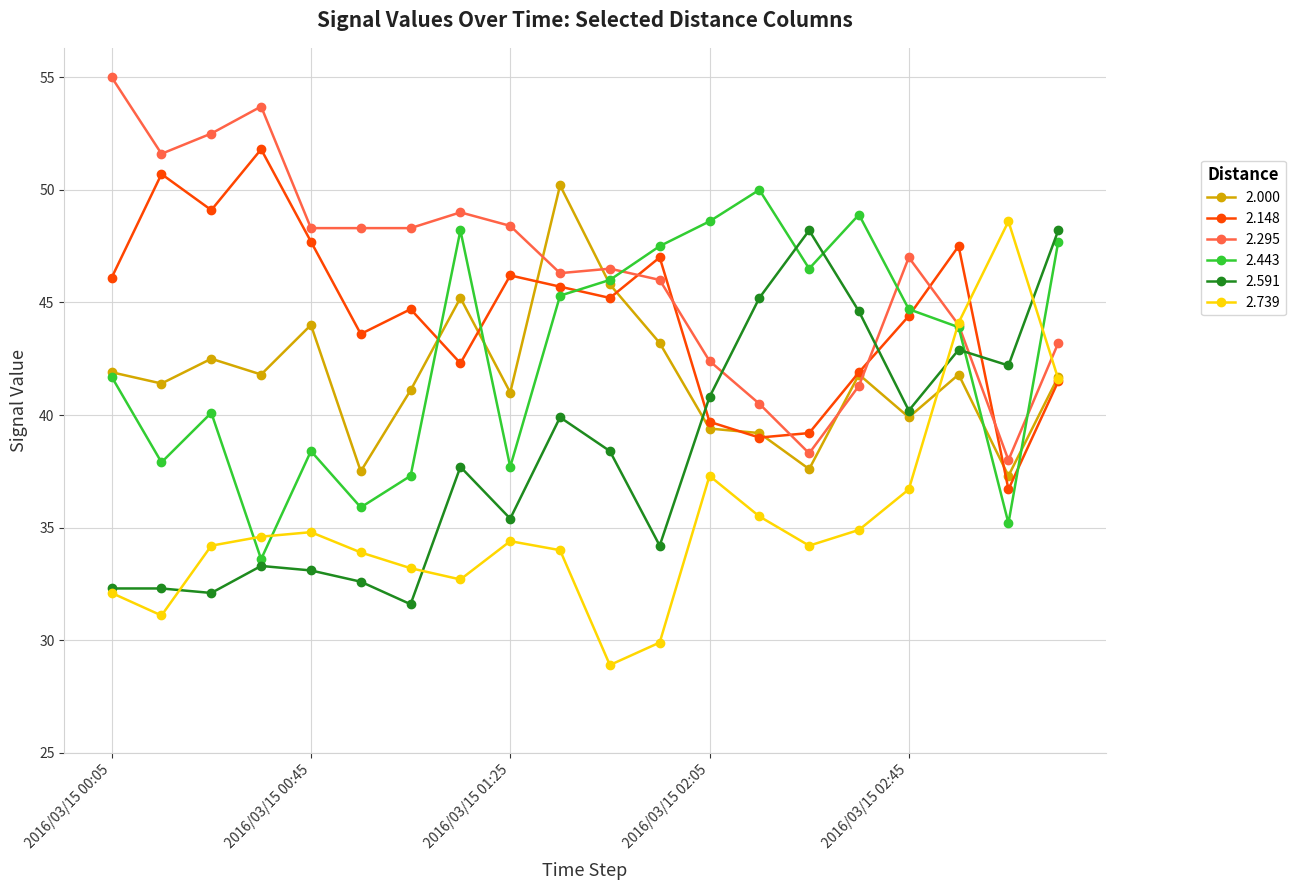

How many interior local peaks does the 2.443 series have?

5